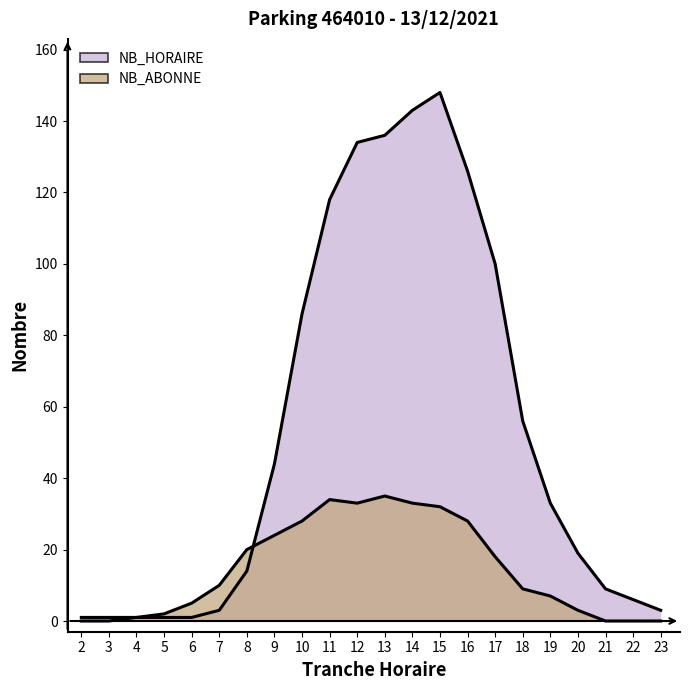

At which category does the chart reach its minimum across all series?

2